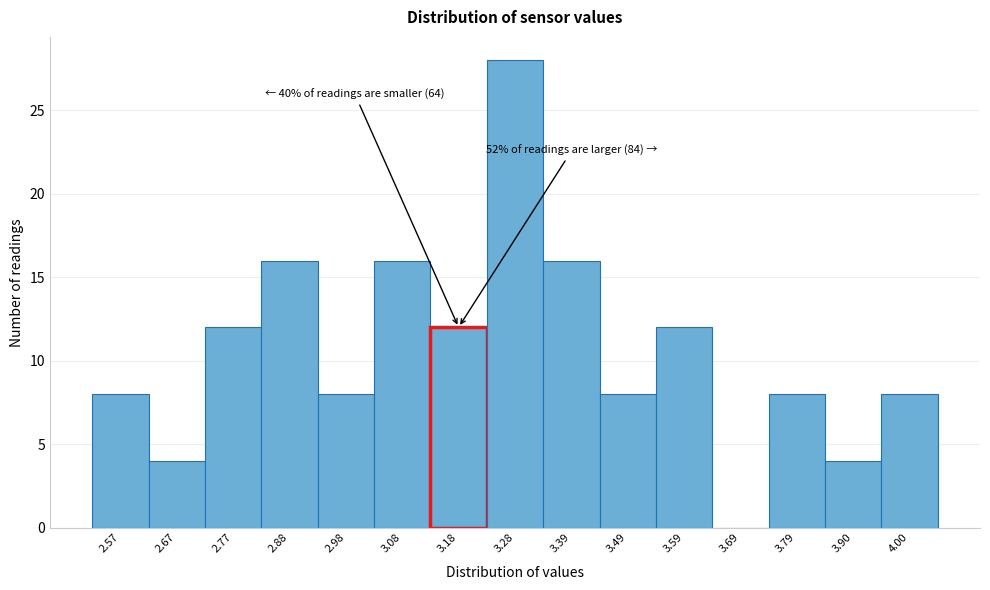

Reading left to right, what are all the values shown in this chart?

2.57=8	2.67=4	2.77=12	2.88=16	2.98=8	3.08=16	3.18=12	3.28=28	3.39=16	3.49=8	3.59=12	3.69=0	3.79=8	3.90=4	4.00=8